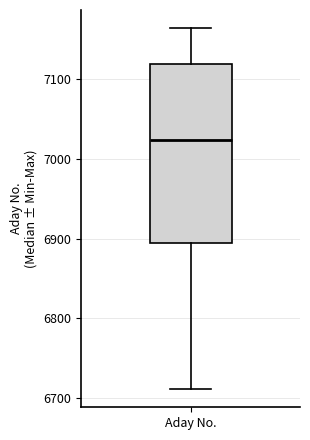

Read this box plot against the y-axis: the position of the median line, the range covered by the box, and the ends of both whiskers. The values are not printed on the chart, so give them approximately, as read against the axis.

median 7020, box 6890 to 7120, whiskers 6710 to 7160